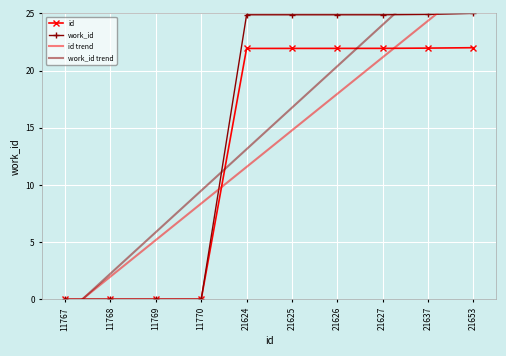

Which series has the widest spread of values?

work_id trend